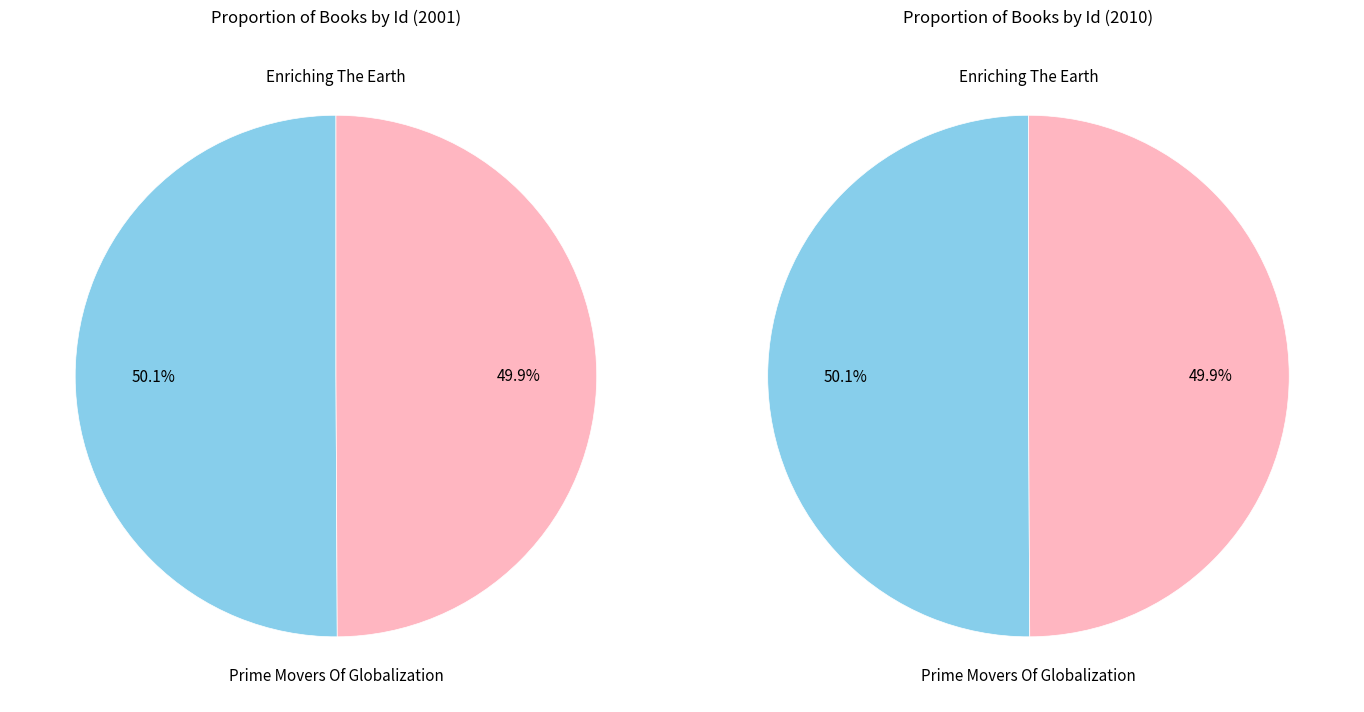

Is it true that Prime Movers Of Globalization is 64% of the pie?

False